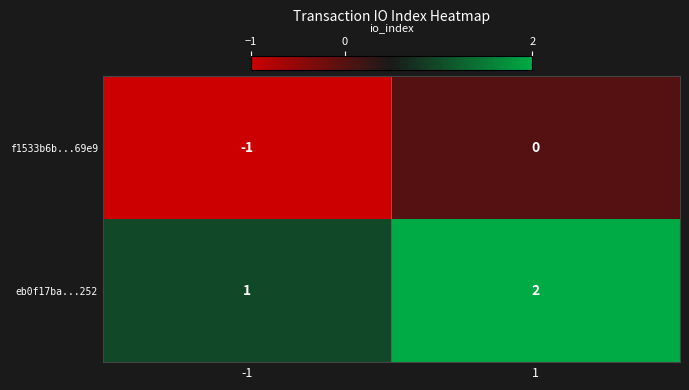

List the series in order of their peak value, highest first.

eb0f17ba...252, f1533b6b...69e9